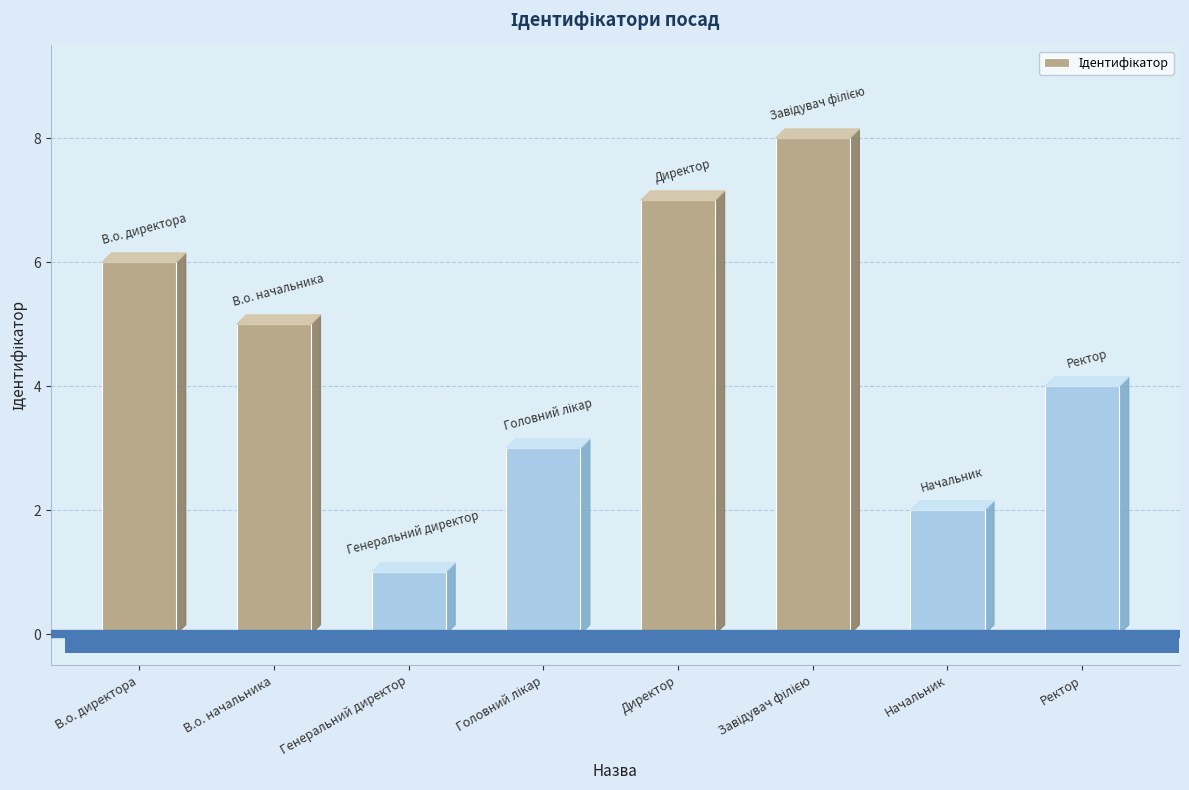

What is the label of the 7th bar from the right?

В.о. начальника